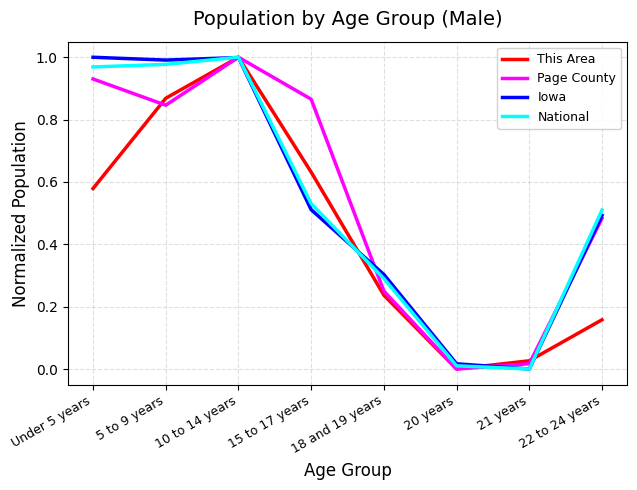

What position from the right is 22 to 24 years?

1